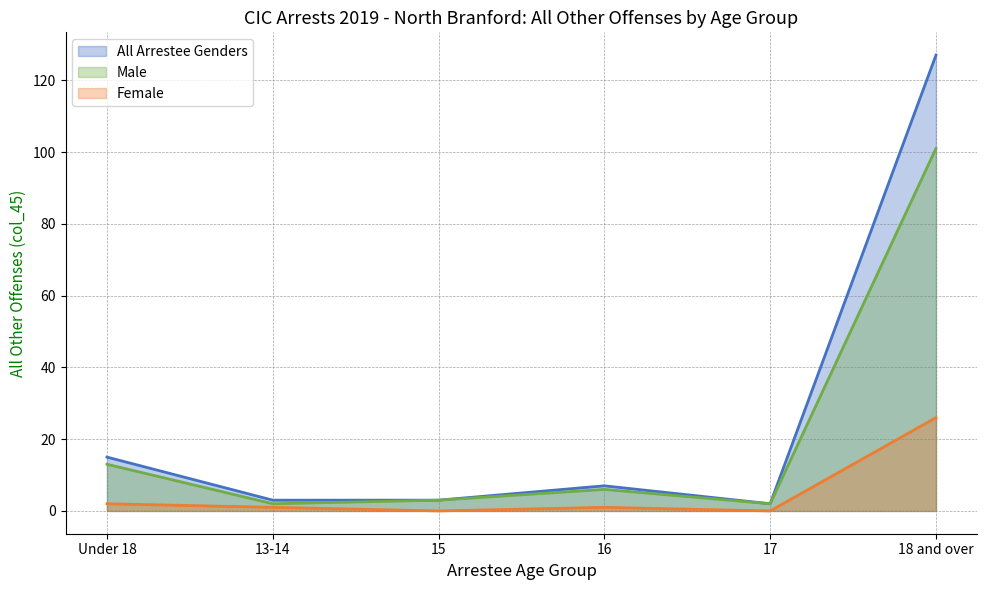

At which label does All Arrestee Genders first exceed 7?

Under 18